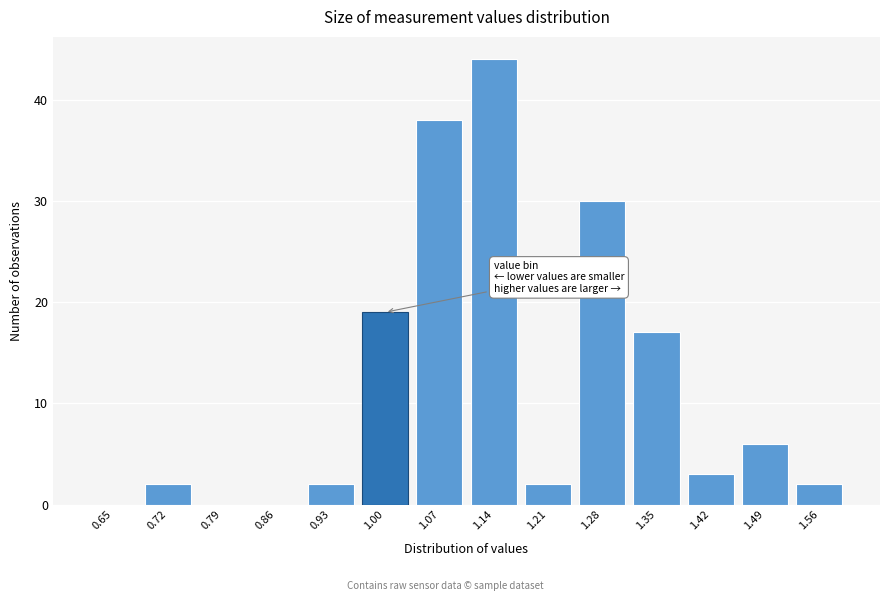

Reading right to left, what are all the values shown in this chart?

1.56=2	1.49=6	1.42=3	1.35=17	1.28=30	1.21=2	1.14=44	1.07=38	1.00=19	0.93=2	0.86=0	0.79=0	0.72=2	0.65=0